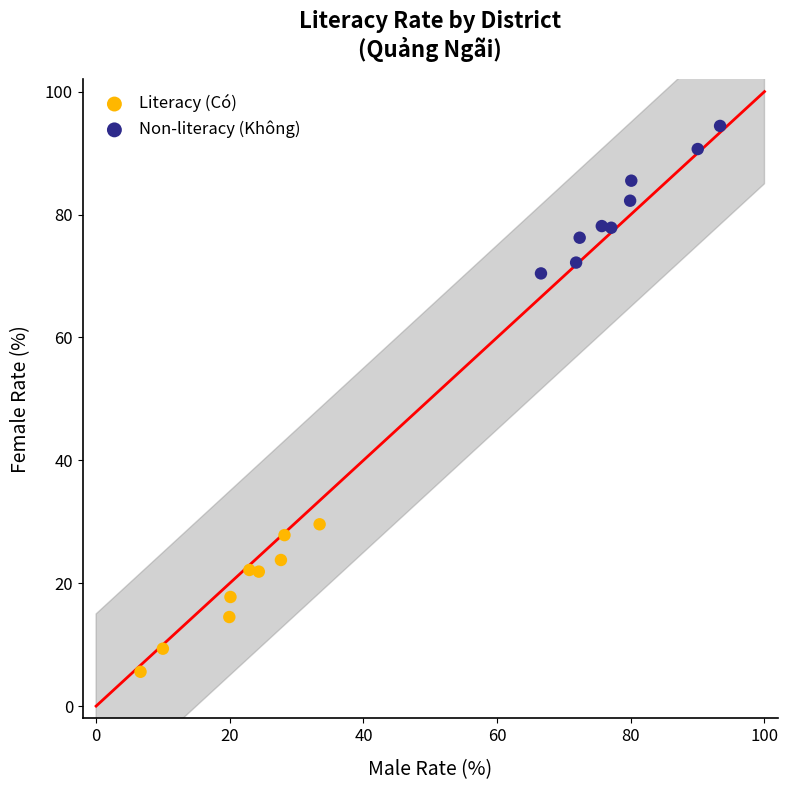

Which series contains the lowest Y value?

Literacy (Có)